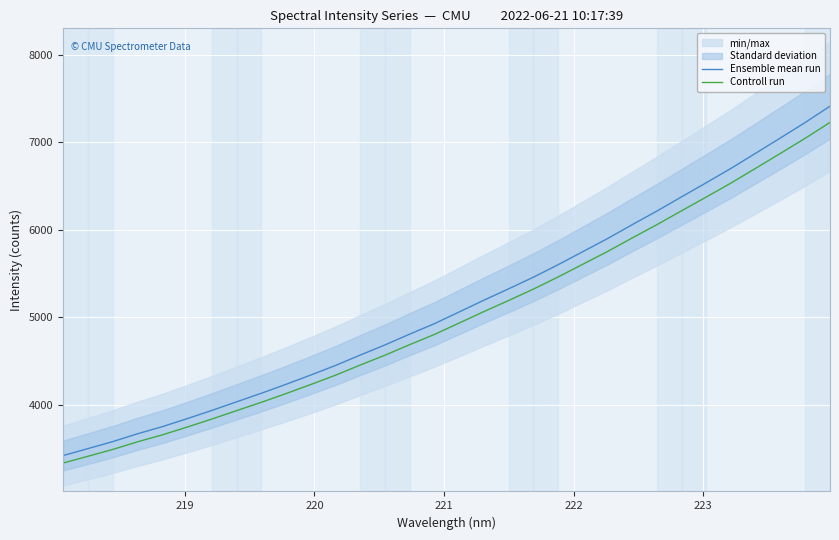

The Ensemble mean run series shows 1624.6 at 31. True or false?

False